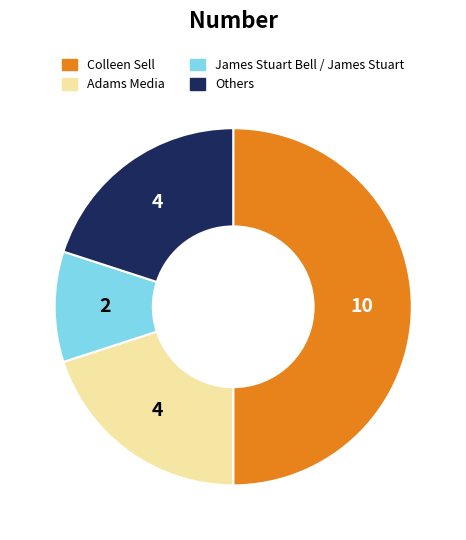

Is there any slice that represents more than half of the pie?

No